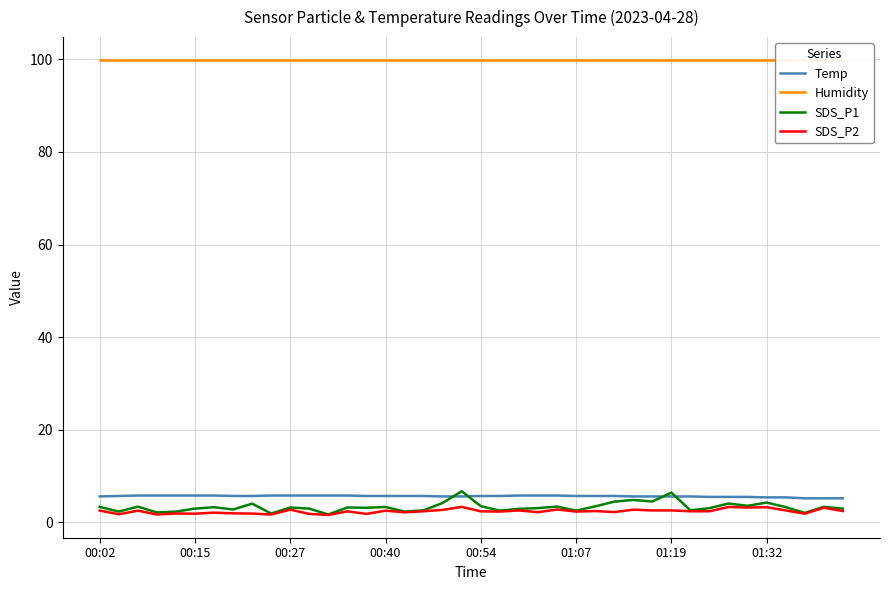

At which category does the chart reach its peak across all series?

00:02